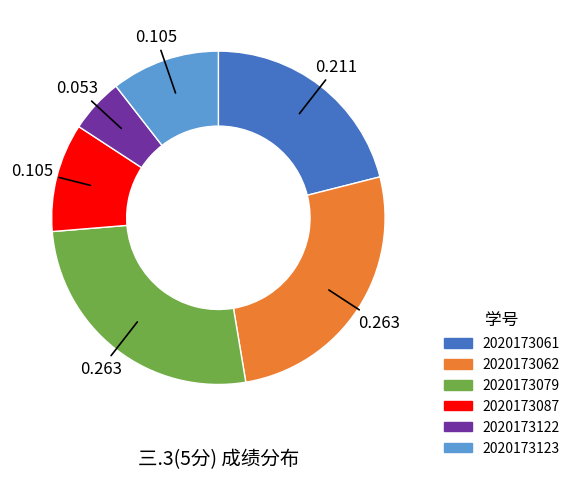

Count the number of slices in the pie.

6